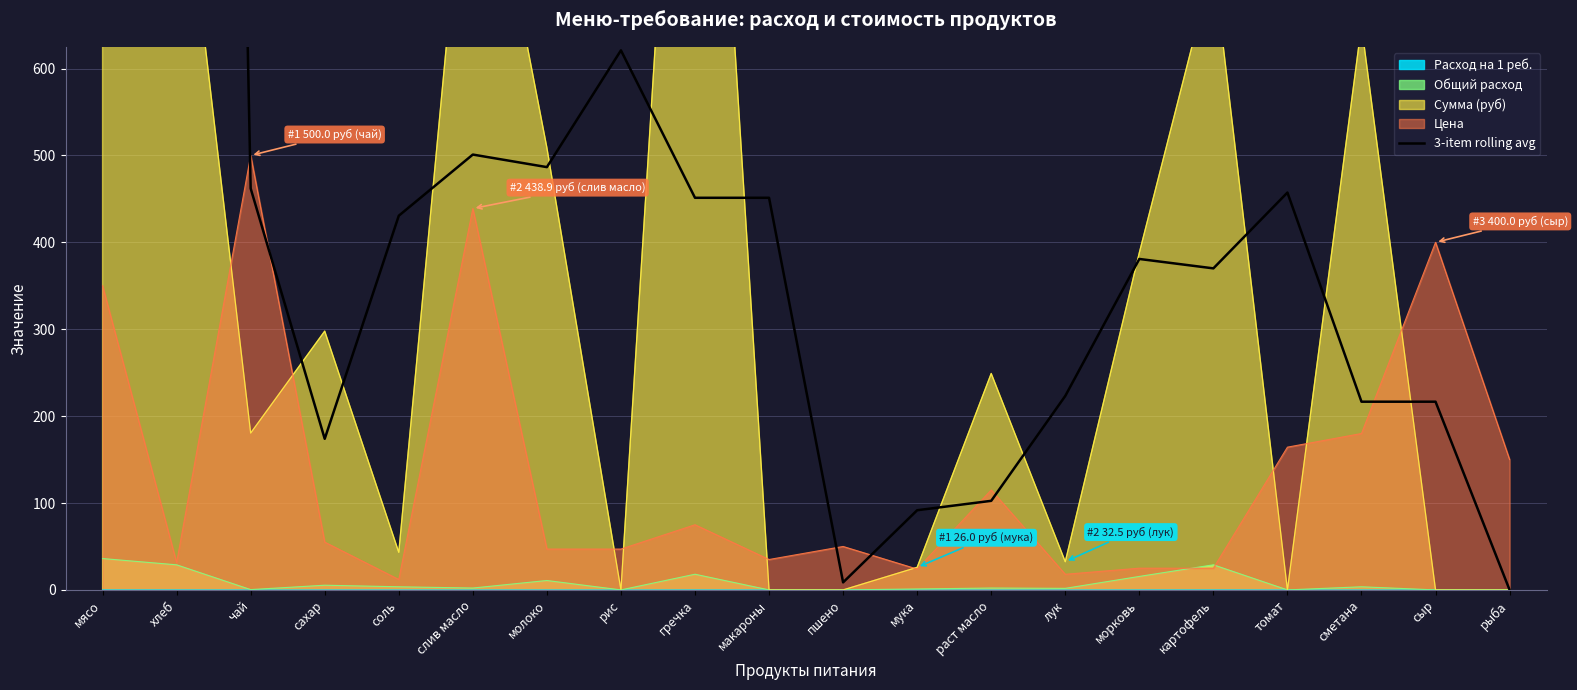

What is the difference between the values at мясо and гречка?

4063.0